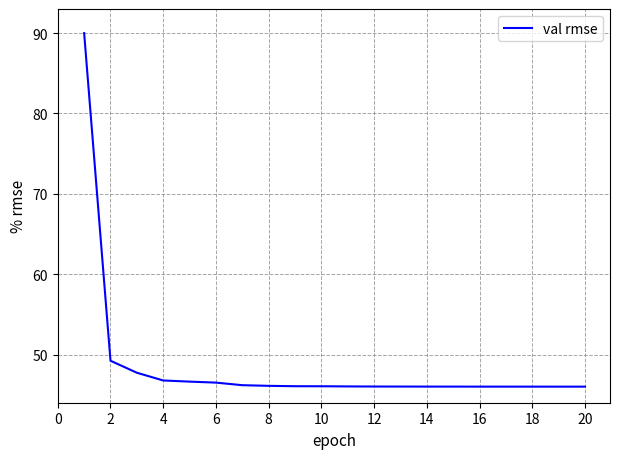

How many categories are shown in the chart?

20